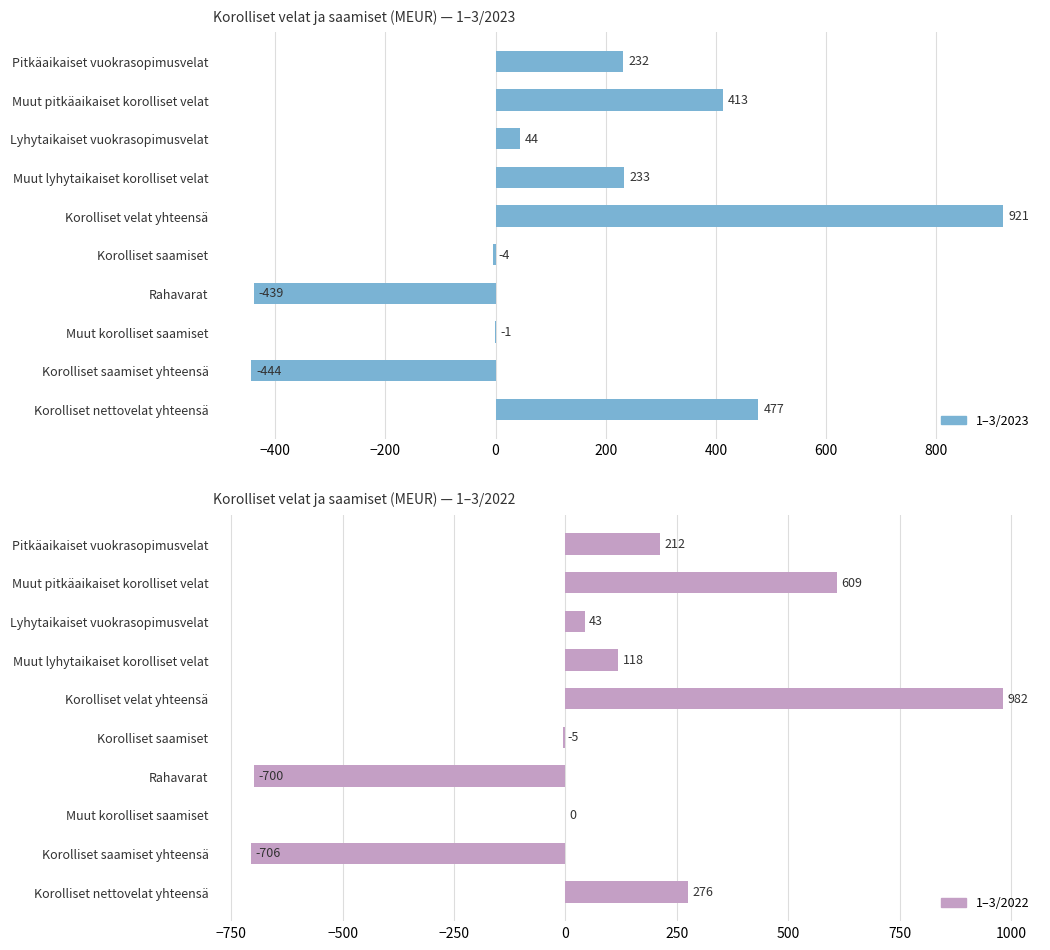

Are the bars horizontal?

Yes